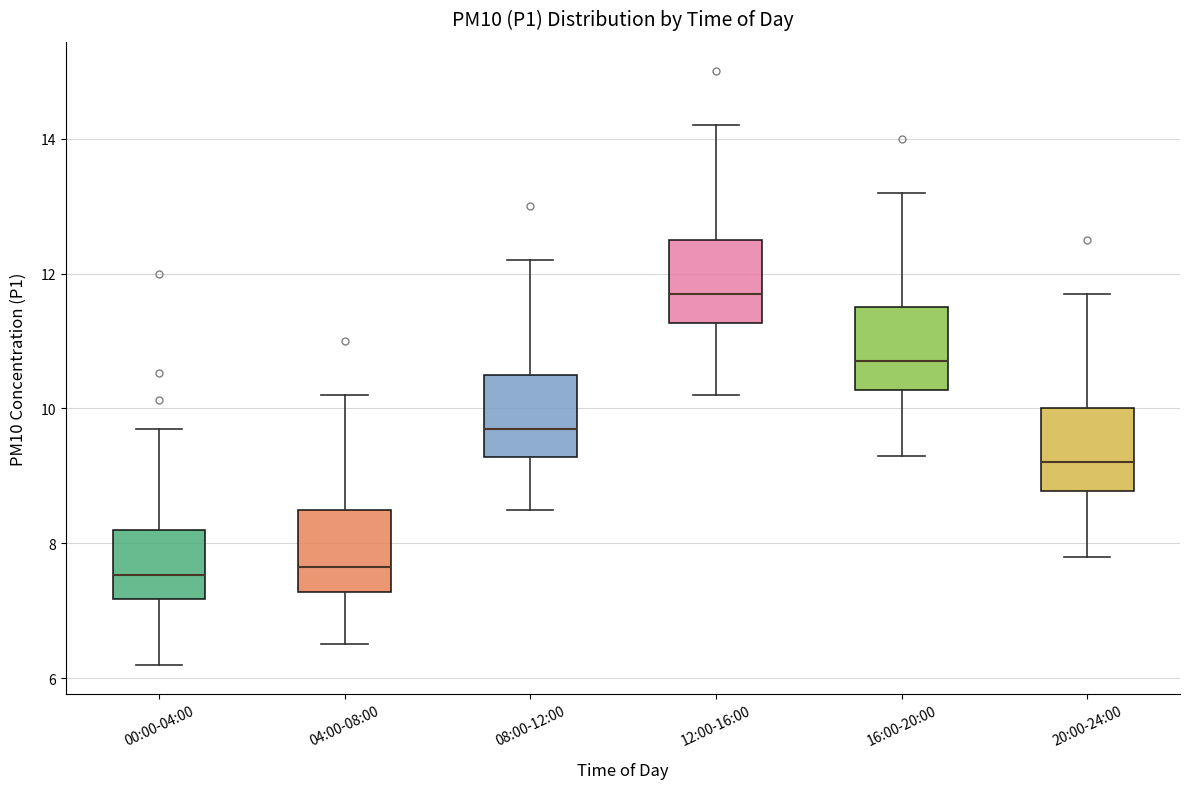

Reading left to right, read every box against the y-axis: the position of its median line, the range the box covers, and the ends of its whiskers. The values are not printed on the chart, so give them approximately, as read against the axis.

00:00-04:00: median 7.6, box 7.2 to 8.2, whiskers 6.2 to 9.8
04:00-08:00: median 7.6, box 7.2 to 8.6, whiskers 6.6 to 10.2
08:00-12:00: median 9.8, box 9.2 to 10.6, whiskers 8.6 to 12.2
12:00-16:00: median 11.8, box 11.2 to 12.6, whiskers 10.2 to 14.2
16:00-20:00: median 10.8, box 10.2 to 11.6, whiskers 9.4 to 13.2
20:00-24:00: median 9.2, box 8.8 to 10.0, whiskers 7.8 to 11.8